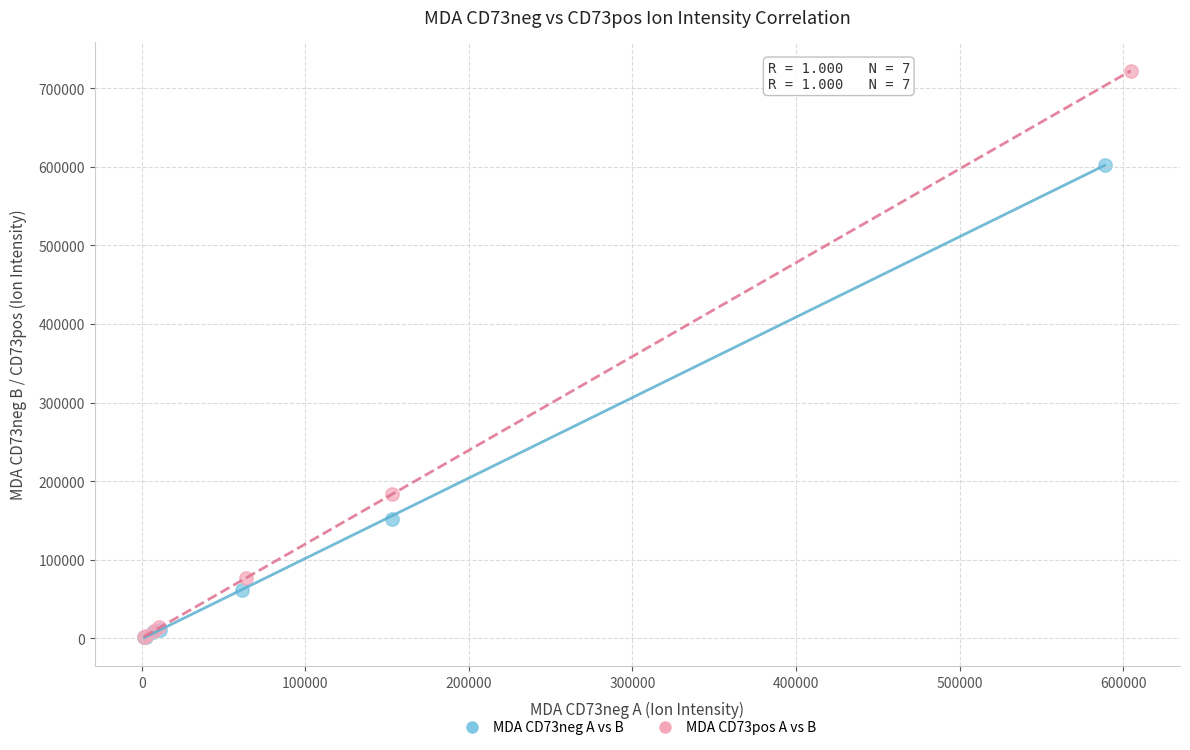

Which series contains the highest Y value?

MDA CD73pos A vs B